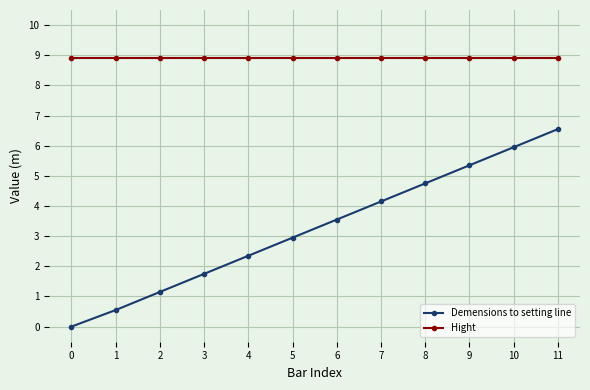

List the labels in order of Demensions to setting line value, largest first.

11, 10, 9, 8, 7, 6, 5, 4, 3, 2, 1, 0